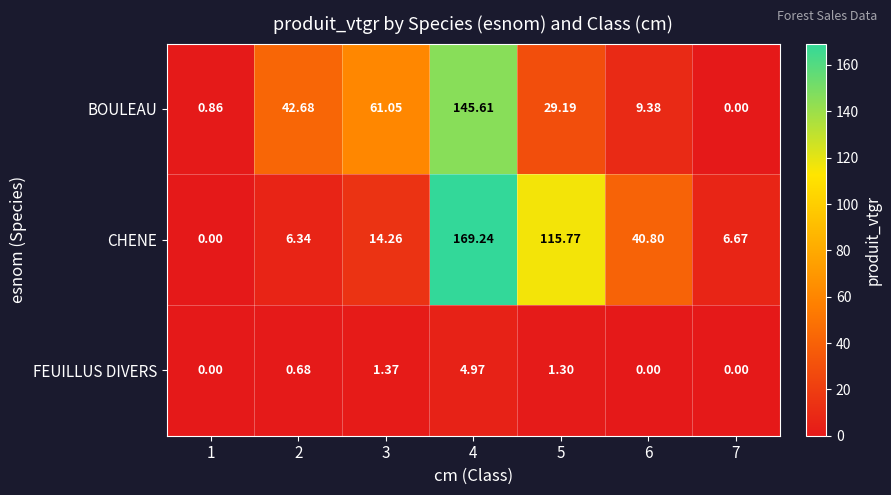

List the series in order of their peak value, highest first.

CHENE, BOULEAU, FEUILLUS DIVERS